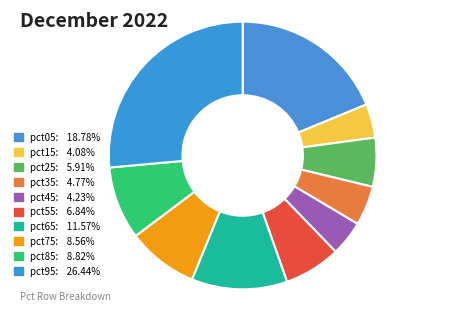

Is there a majority slice in this chart?

No